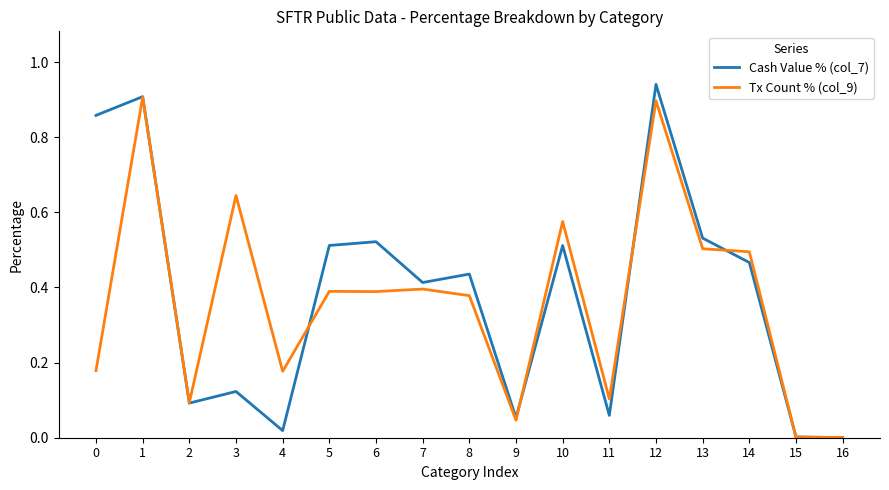

Which series changed the most between 10 and 11?

Tx Count % (col_9)